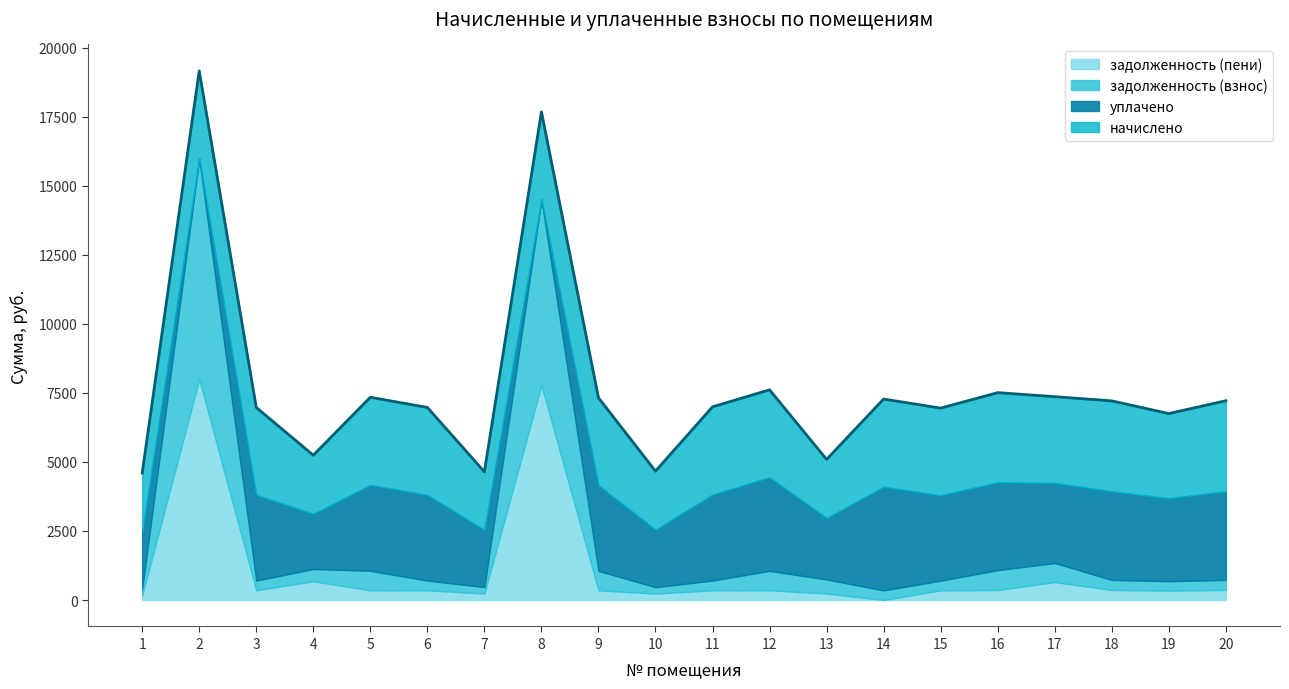

What is the highest value of the задолженность (пени) series?

8000.0